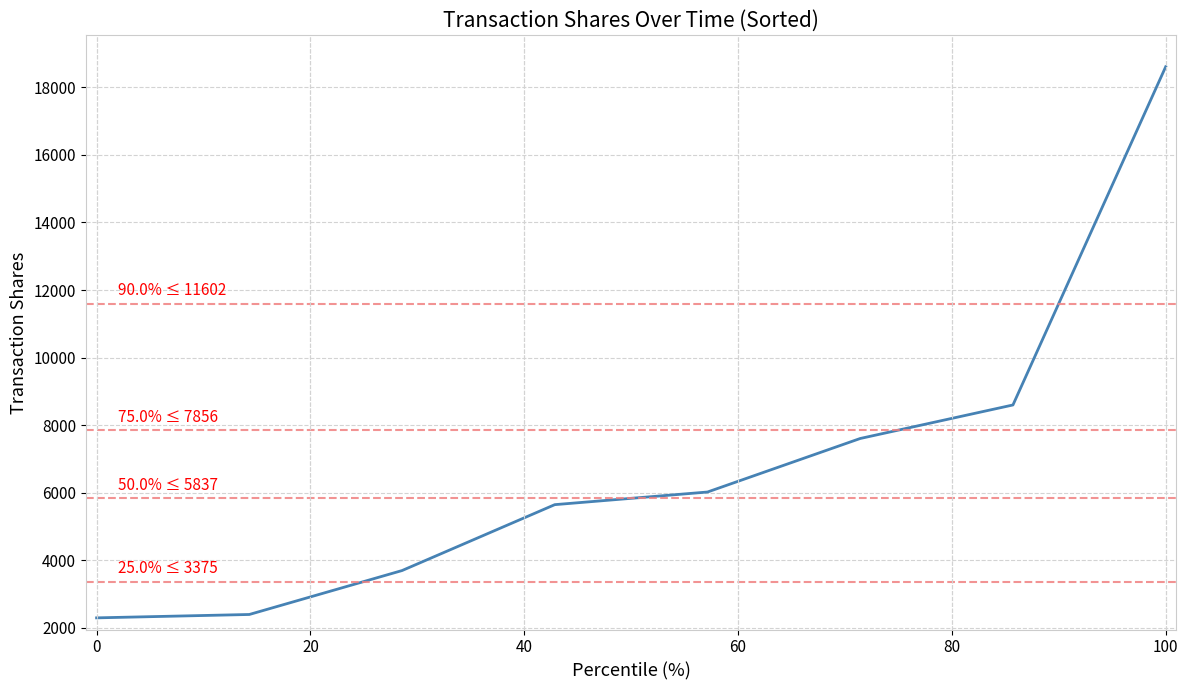

What is the difference between the maximum and minimum values?

16308